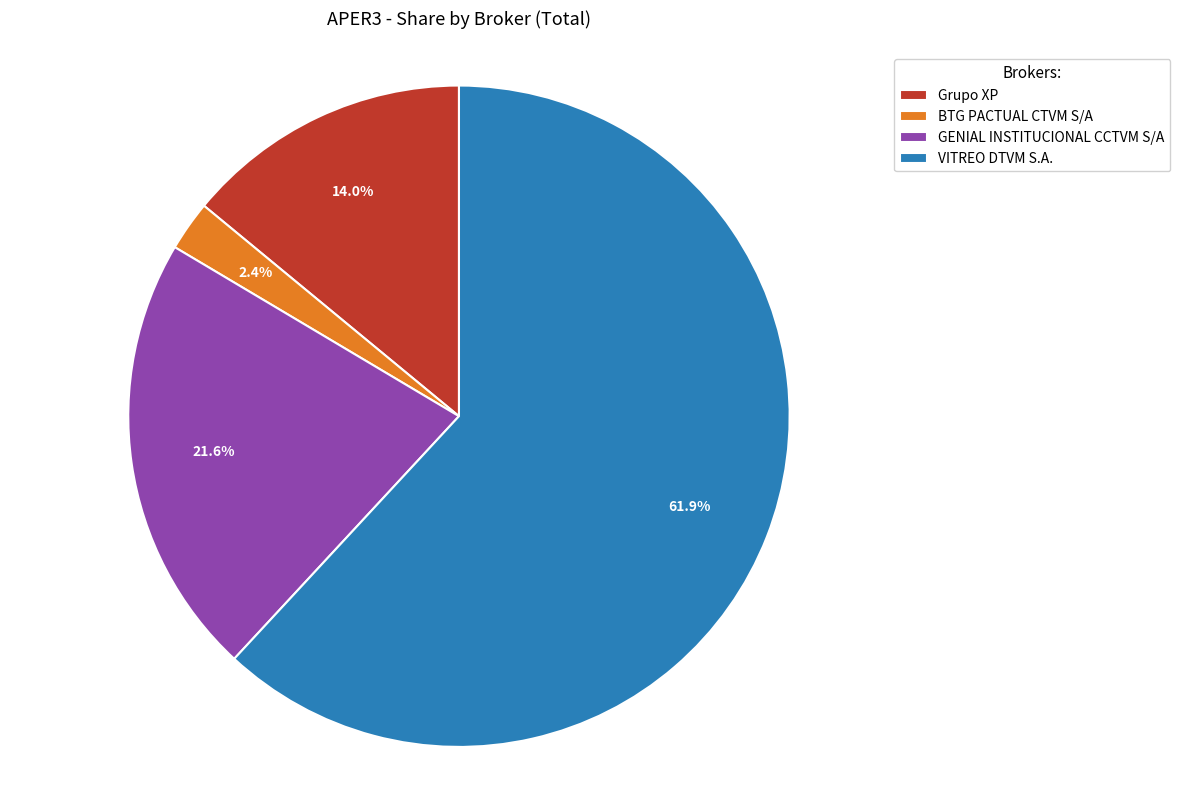

What percentage is NOT represented by BTG PACTUAL CTVM S/A?

97.6%